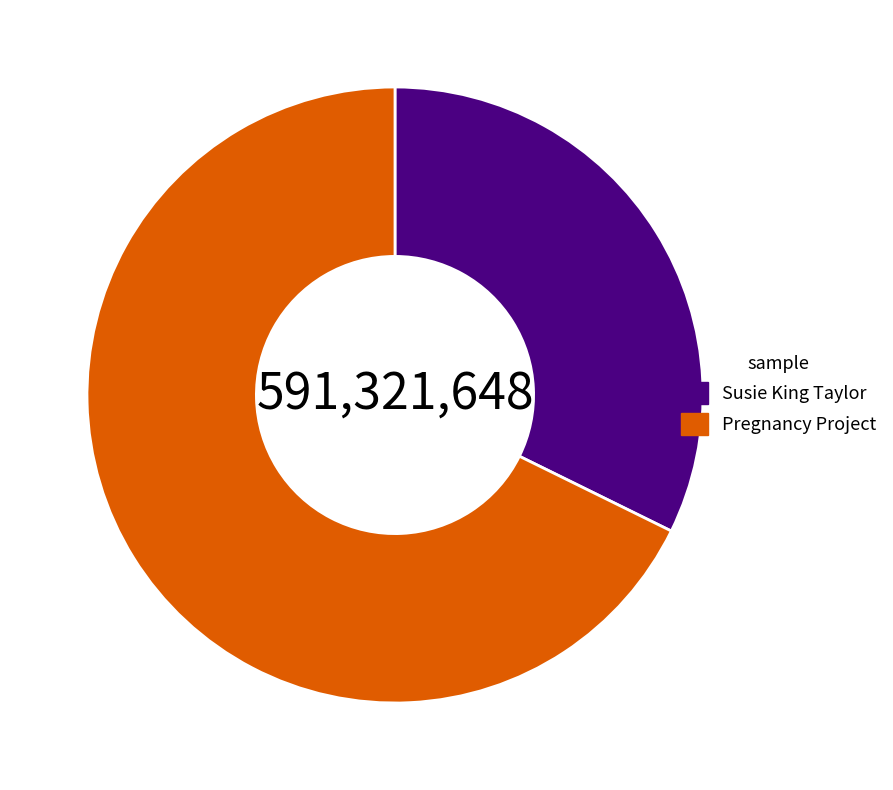

Which has a higher value, Susie King Taylor or Pregnancy Project?

Pregnancy Project